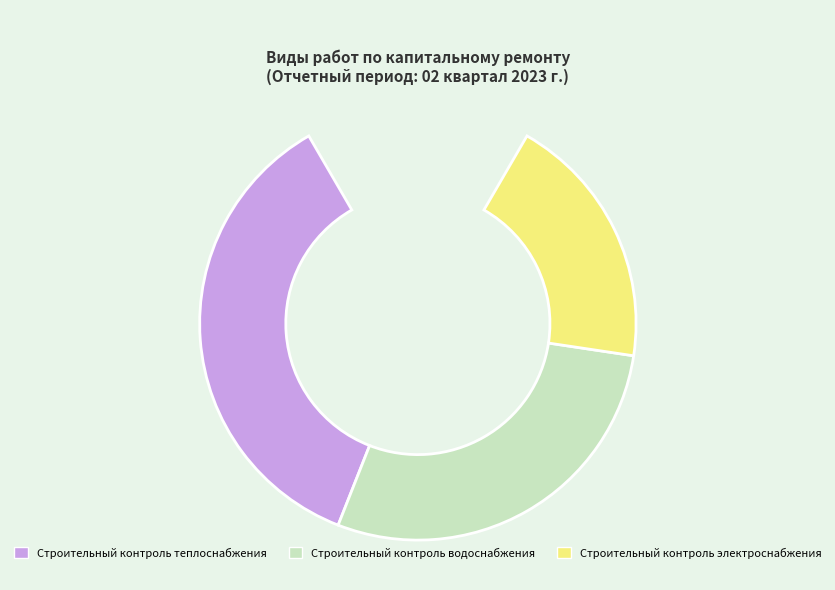

What percentage is the Строительный контроль электроснабжения slice, to the nearest percent?

23%